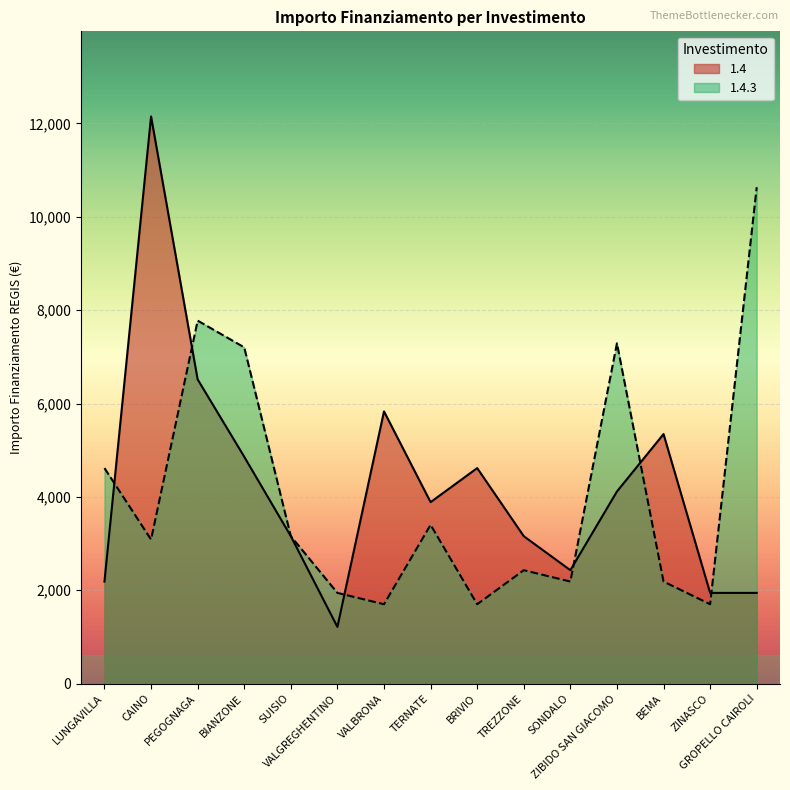

What are all the series names shown in the legend?

1.4, 1.4.3